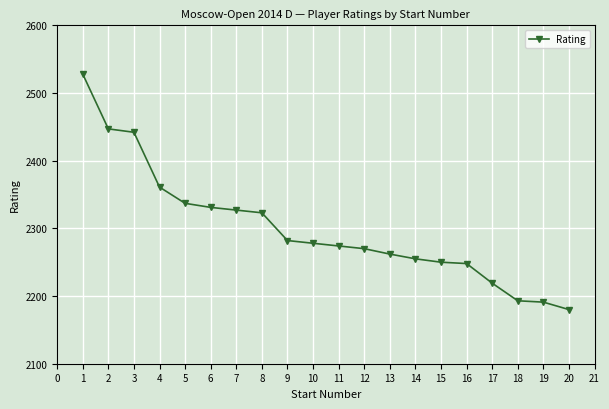

Reading left to right, list all the values displayed in this chart.

2528	2447	2442	2361	2337	2331	2327	2323	2282	2278	2274	2270	2262	2255	2250	2248	2219	2193	2191	2180